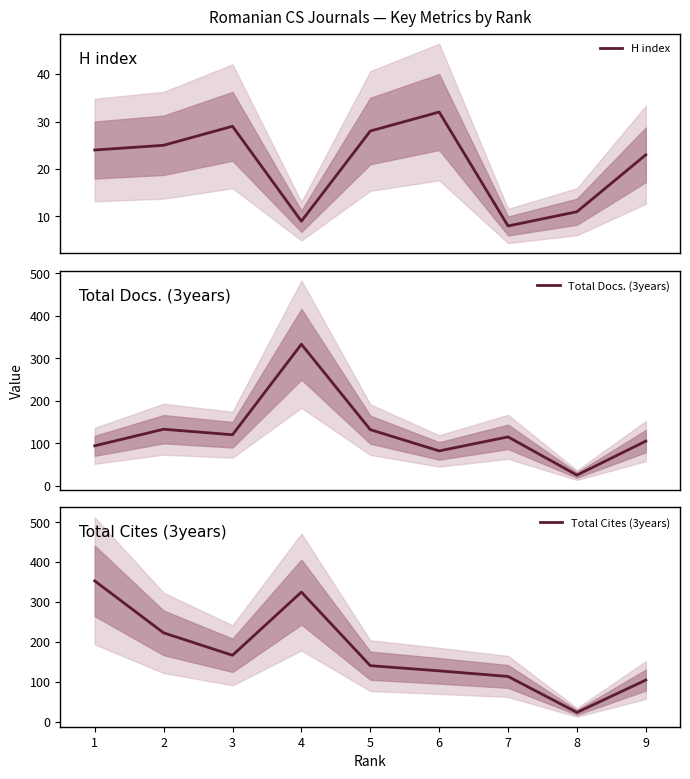

Rank the series by their average value, from highest to lowest.

Total Cites (3years), Total Docs. (3years), H index